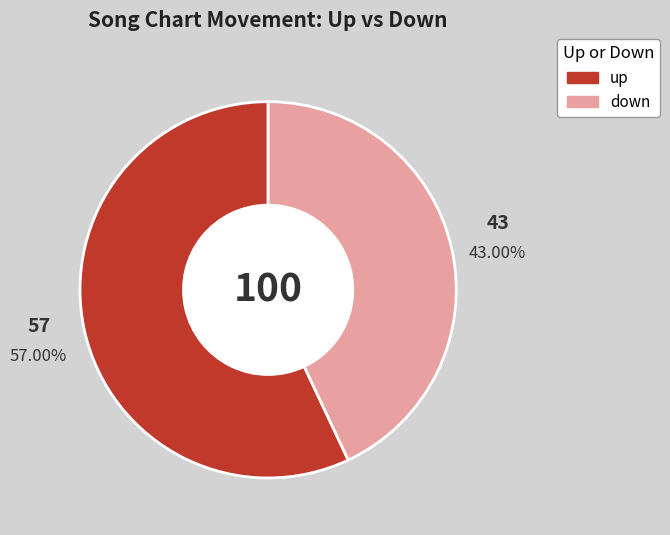

To the nearest percent, what percentage of the pie is up?

57%